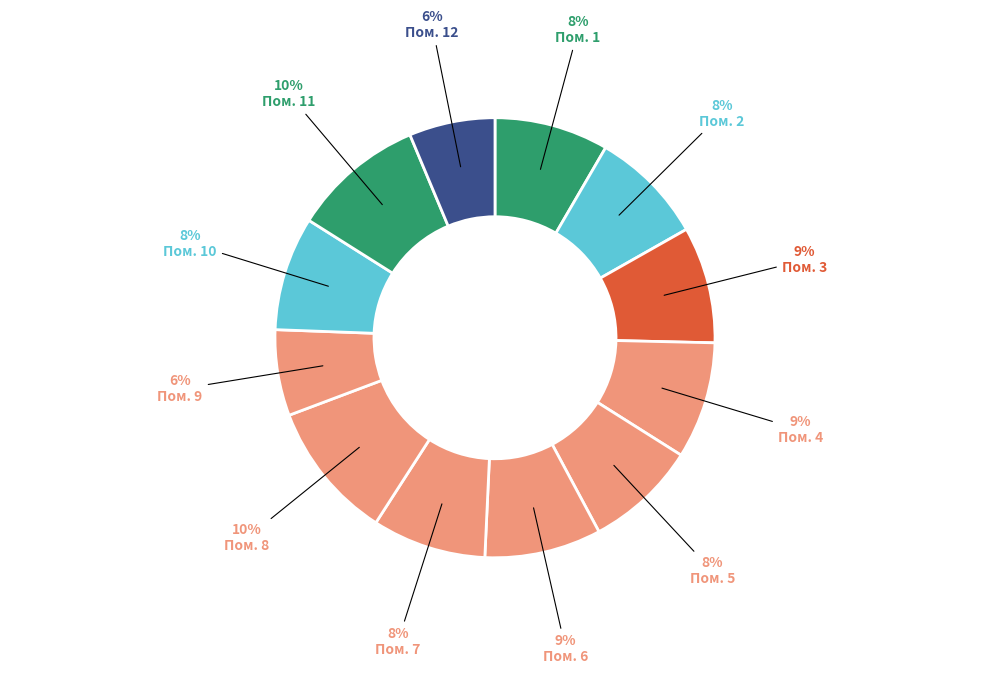

Which category has the biggest portion of the pie?

8